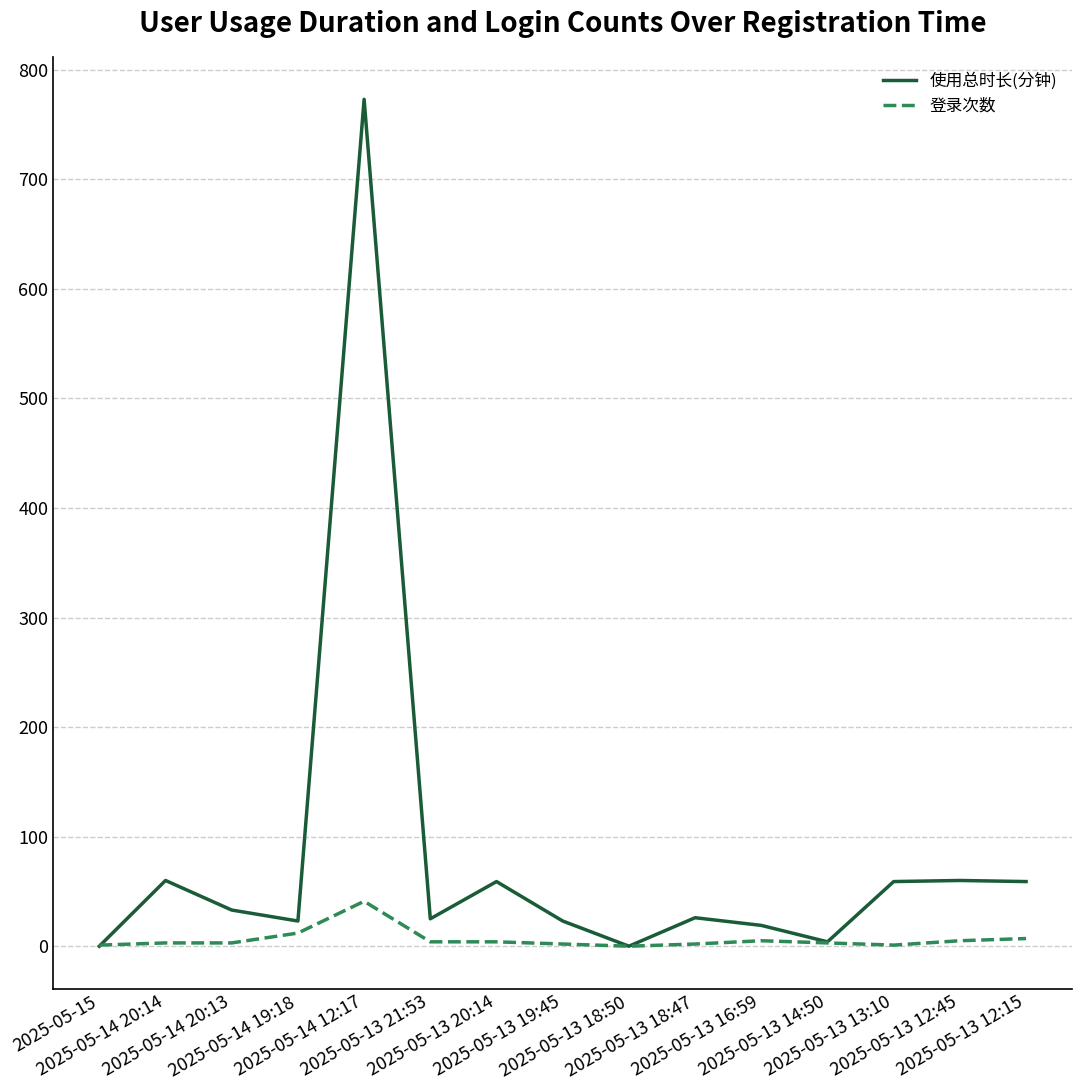

Which series has the widest spread of values?

使用总时长(分钟)